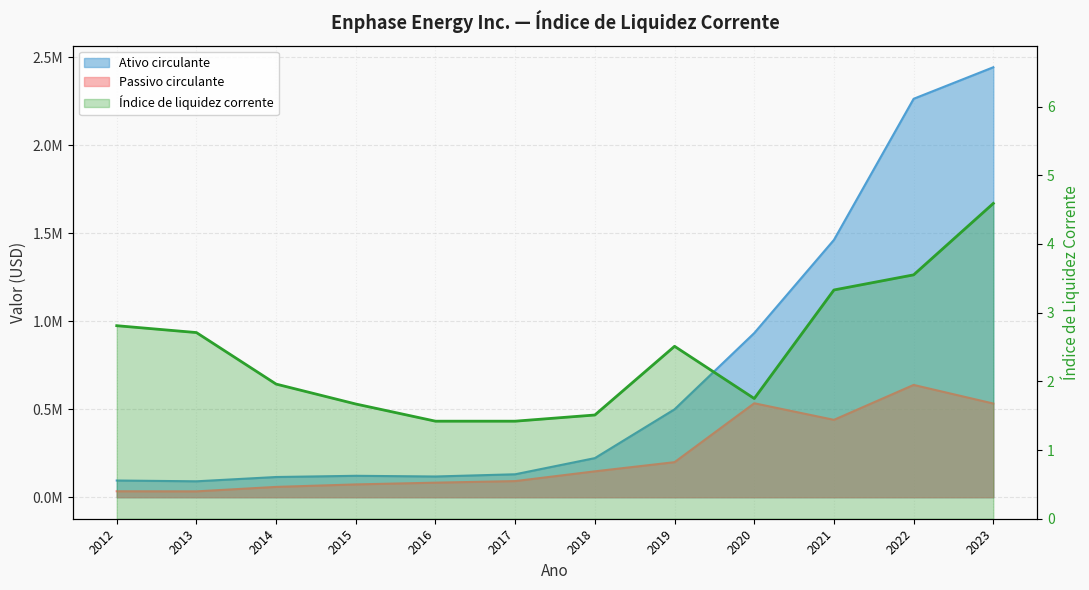

Between 2023 and 2015, which is larger?

2023